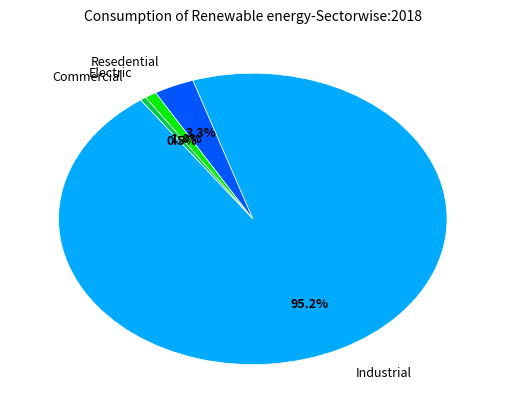

Is there a majority slice in this chart?

Yes